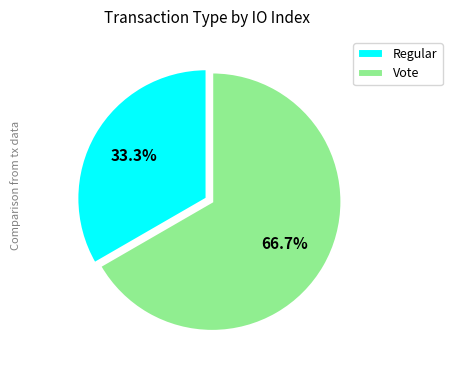

Rank the categories by value from lowest to highest.

Regular, Vote